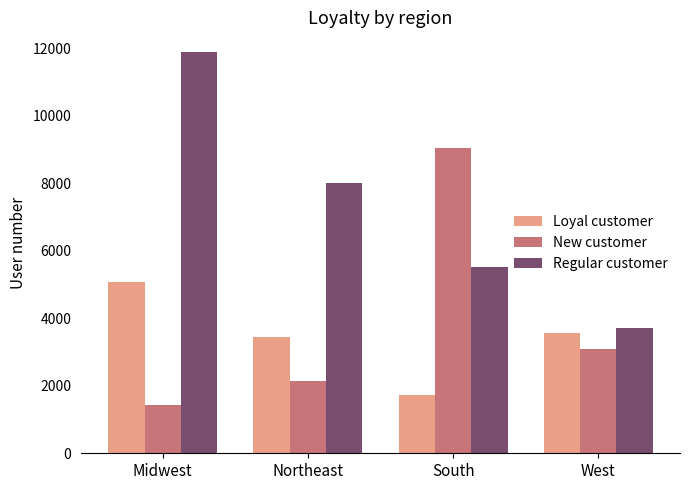

What are all the series names shown in the legend?

Loyal customer, New customer, Regular customer